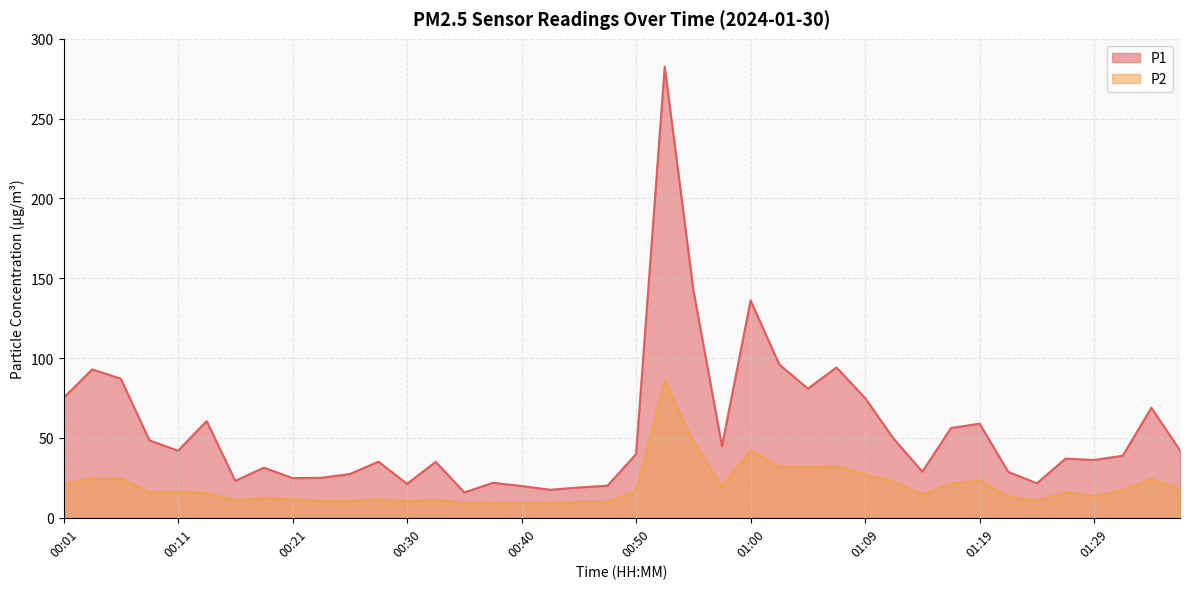

How many interior local valleys does the P2 series have?

12